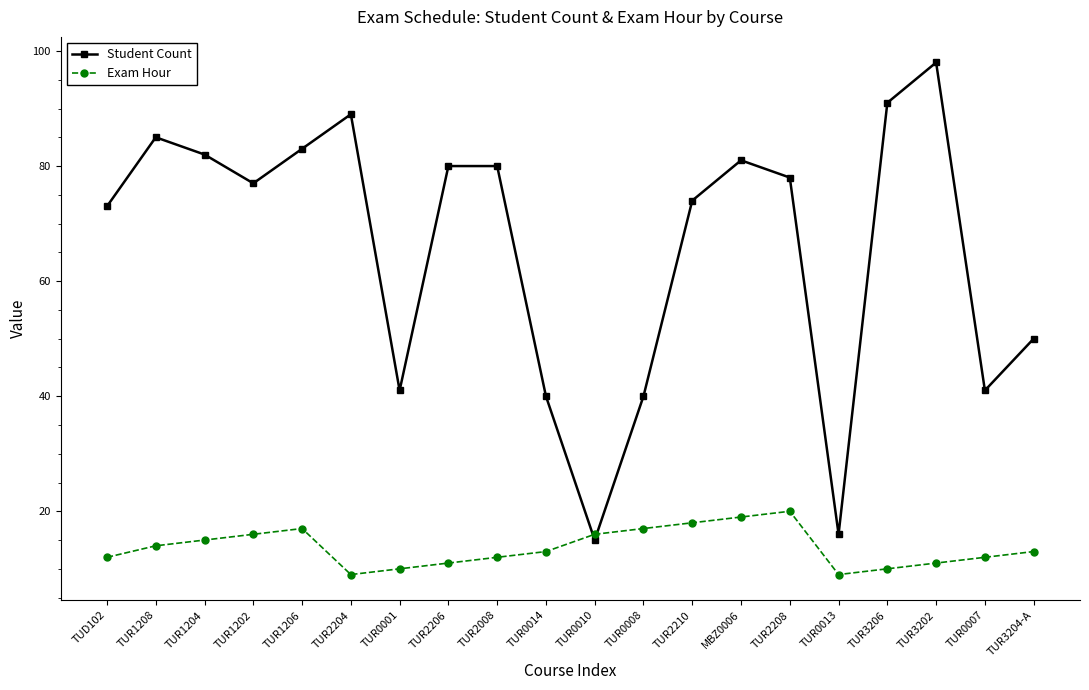

How many intersections are there between Student Count and Exam Hour?

2